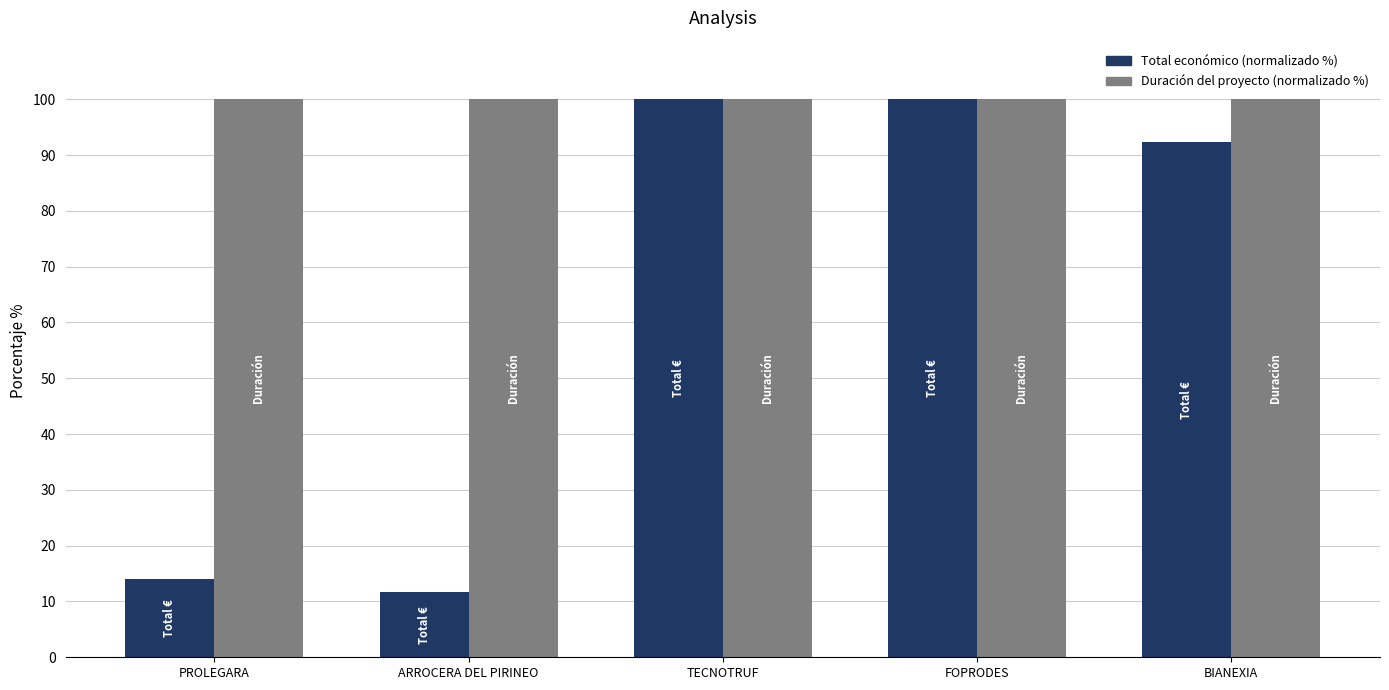

Are the bars grouped side by side (vs. stacked)?

Yes